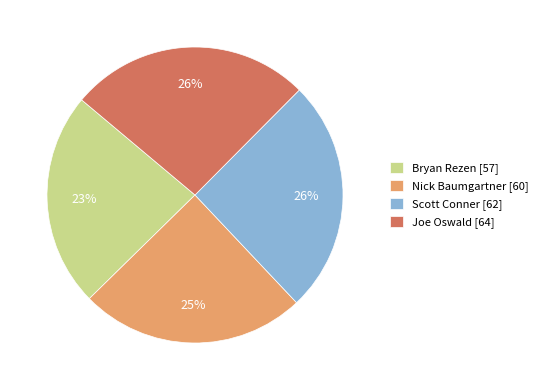

To the nearest percent, what percentage of the pie is Bryan Rezen [57]?

23%